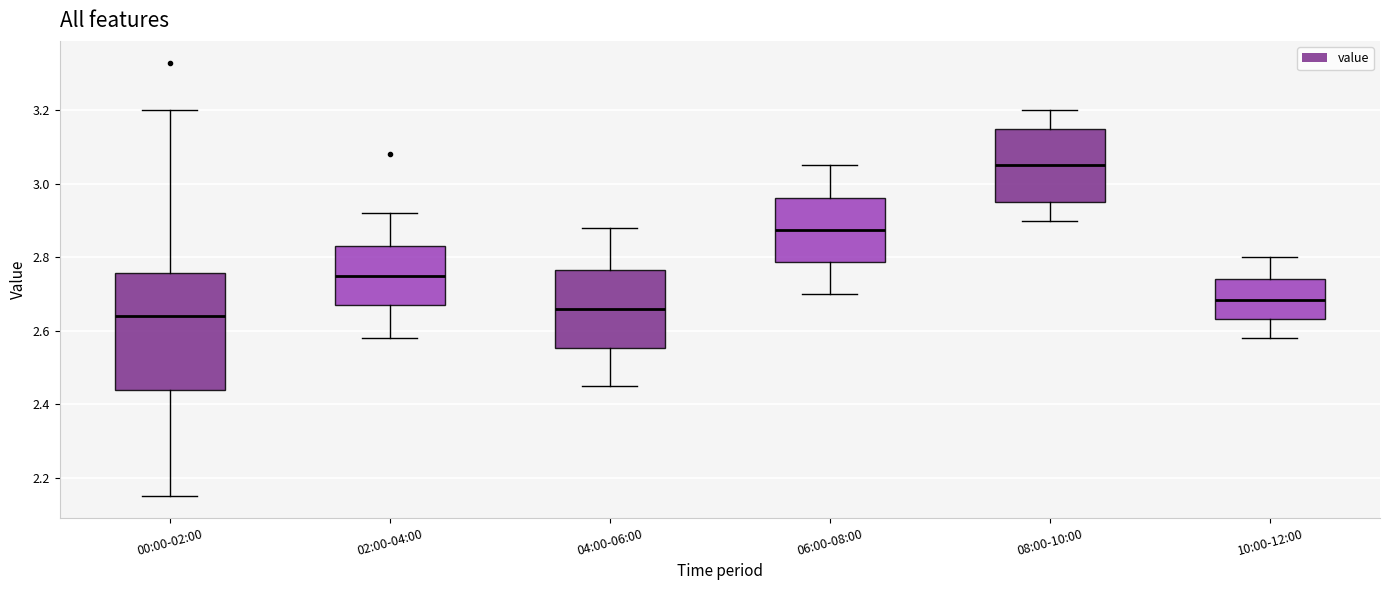

Reading left to right, transcribe this box plot: for each box, give where its median line is, the range the box spans, and where its two whiskers end, as read against the y-axis. The values are not printed on the chart, so give them approximately, as read against the axis.

00:00-02:00: median 2.64, box 2.44 to 2.76, whiskers 2.16 to 3.20
02:00-04:00: median 2.76, box 2.68 to 2.84, whiskers 2.58 to 2.92
04:00-06:00: median 2.66, box 2.56 to 2.76, whiskers 2.46 to 2.88
06:00-08:00: median 2.88, box 2.78 to 2.96, whiskers 2.70 to 3.06
08:00-10:00: median 3.06, box 2.96 to 3.16, whiskers 2.90 to 3.20
10:00-12:00: median 2.68, box 2.64 to 2.74, whiskers 2.58 to 2.80